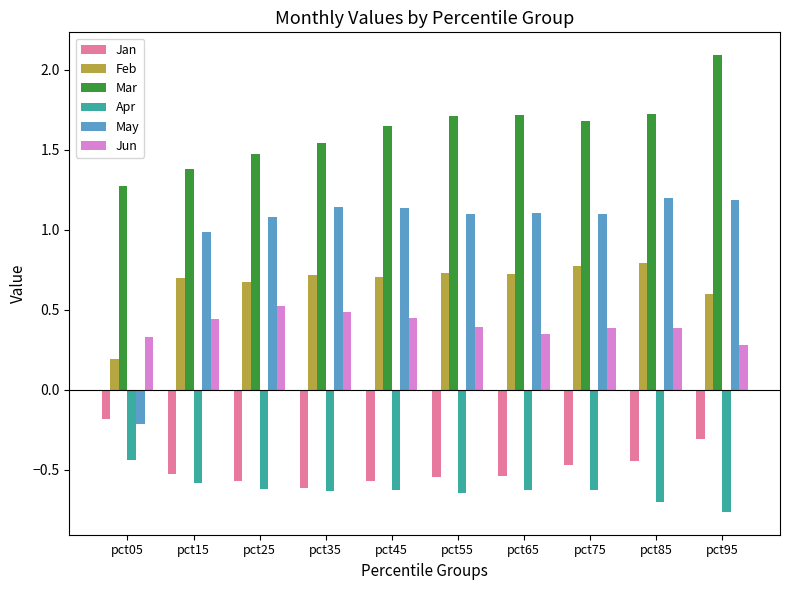

What is the value of the Feb bar at the 9th from the left?

0.8